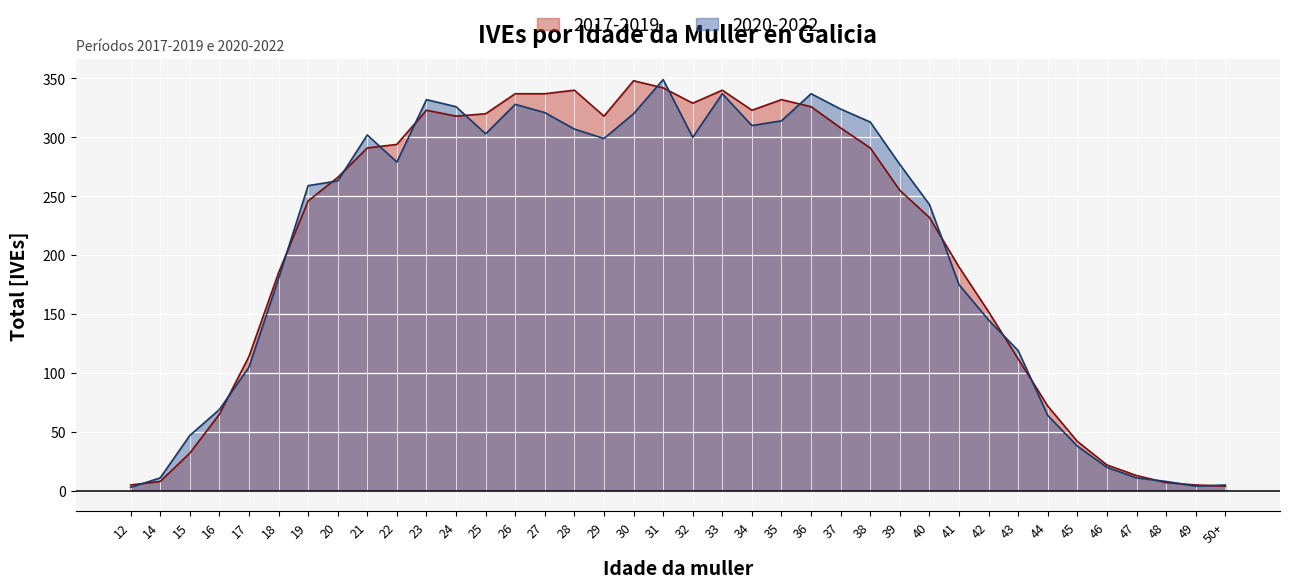

Reading left to right, list all the values displayed in this chart.

2020-2022: 12=3	14=11	15=47	16=69	17=105	18=180	19=259	20=263	21=302	22=279	23=332	24=326	25=303	26=328	27=321	28=307	29=299	30=320	31=349	32=300	33=337	34=310	35=314	36=337	37=324	38=313	39=277	40=243	41=175	42=145	43=119	44=64	45=38	46=20	47=11	48=8	49=4	50+=5
2017-2019: 12=5	14=8	15=32	16=65	17=114	18=185	19=246	20=266	21=291	22=294	23=323	24=318	25=320	26=337	27=337	28=340	29=318	30=348	31=342	32=329	33=340	34=323	35=332	36=326	37=308	38=291	39=255	40=232	41=190	42=152	43=112	44=72	45=42	46=22	47=13	48=7	49=5	50+=4